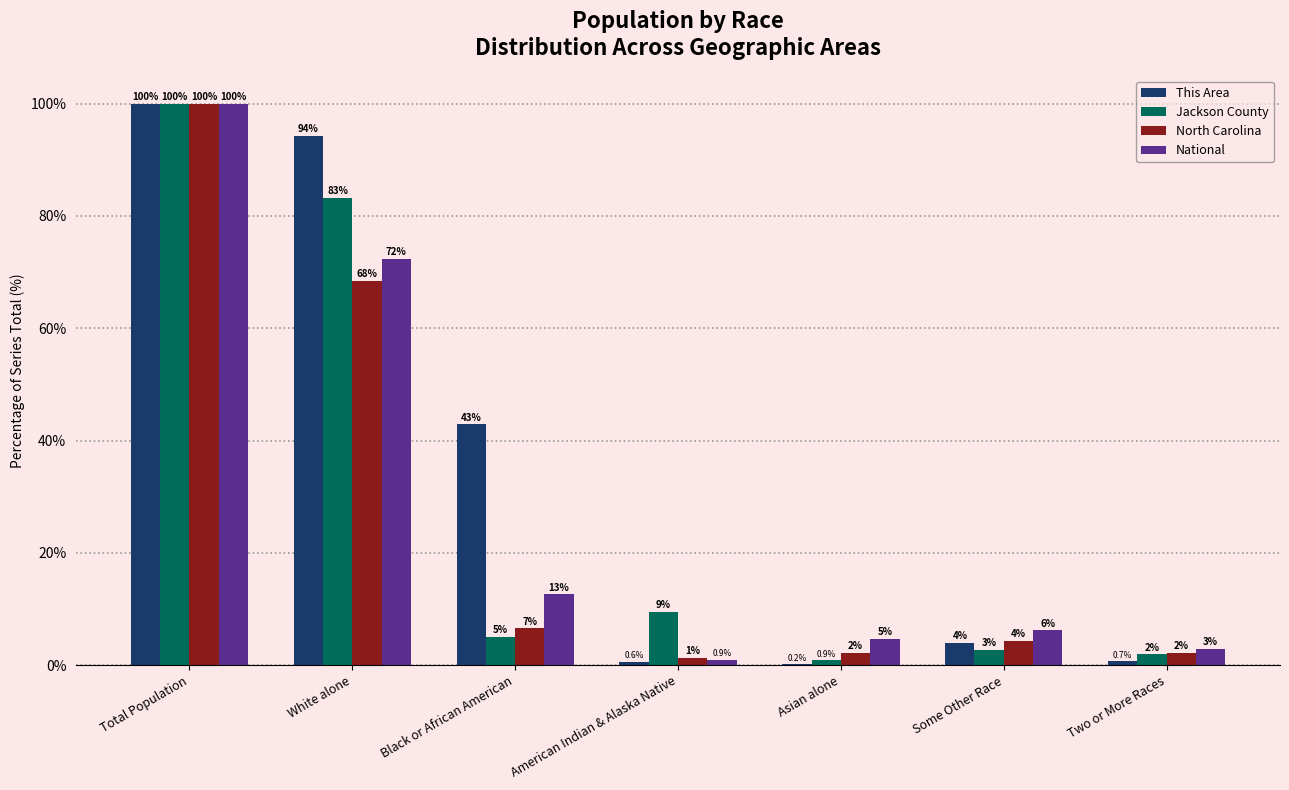

The value of National at Total Population is 100.0. True or false?

True